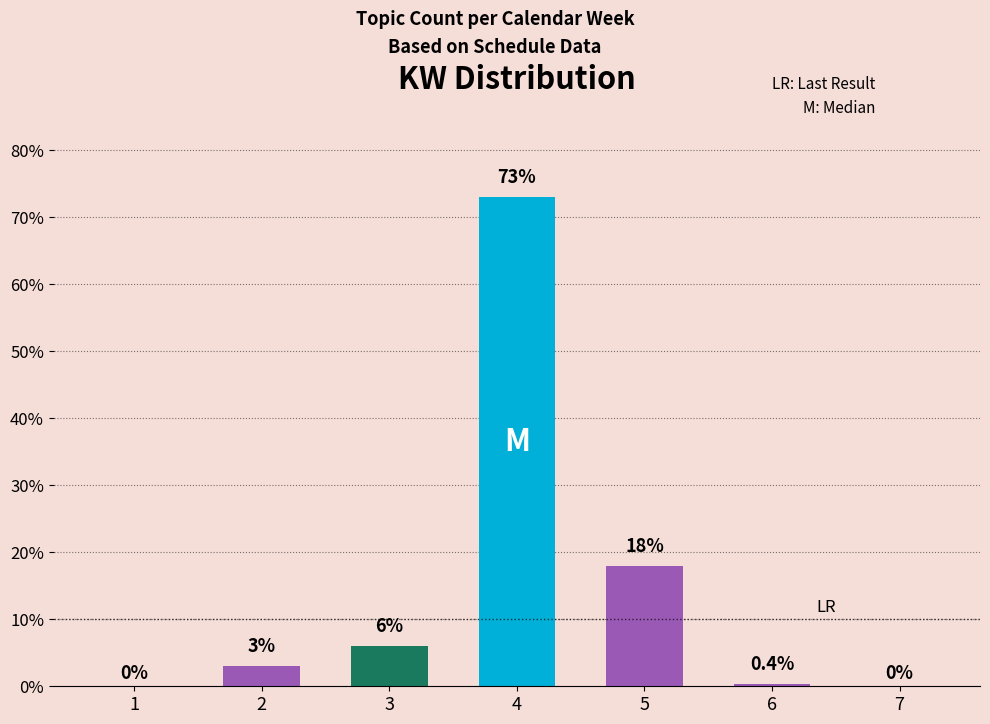

How many bars are there in total?

7